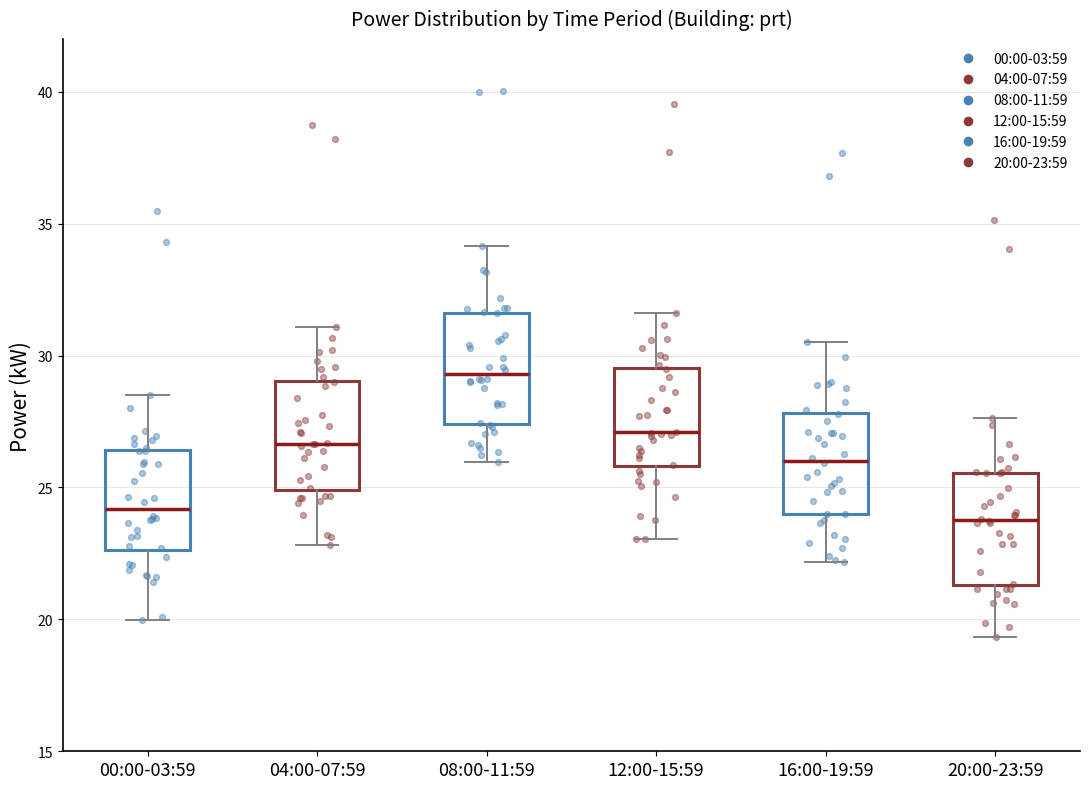

Reading left to right, read every box against the y-axis: the position of its median line, the range the box covers, and the ends of its whiskers. The values are not printed on the chart, so give them approximately, as read against the axis.

00:00-03:59: median 24.0, box 22.5 to 26.5, whiskers 20.0 to 28.5
04:00-07:59: median 26.5, box 25.0 to 29.0, whiskers 23.0 to 31.0
08:00-11:59: median 29.5, box 27.5 to 31.5, whiskers 26.0 to 34.0
12:00-15:59: median 27.0, box 26.0 to 29.5, whiskers 23.0 to 31.5
16:00-19:59: median 26.0, box 24.0 to 28.0, whiskers 22.0 to 30.5
20:00-23:59: median 24.0, box 21.5 to 25.5, whiskers 19.5 to 27.5